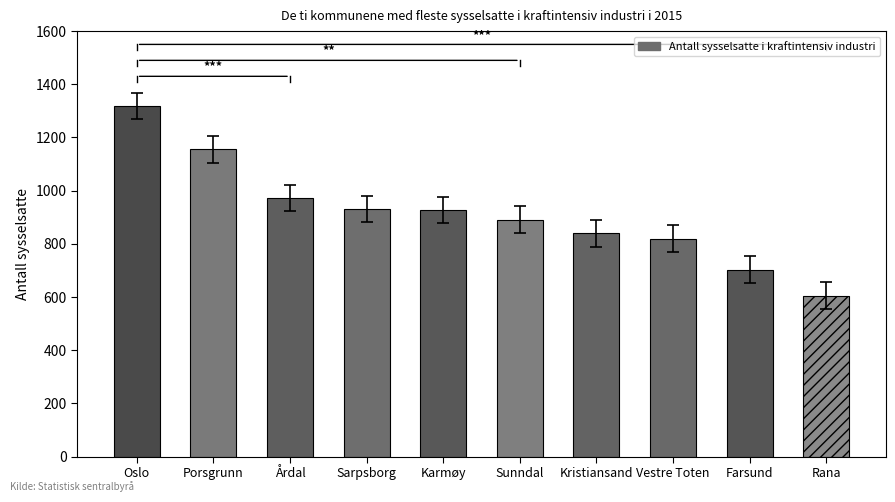

Rank the categories by value from lowest to highest.

Rana, Farsund, Vestre Toten, Kristiansand, Sunndal, Karmøy, Sarpsborg, Årdal, Porsgrunn, Oslo